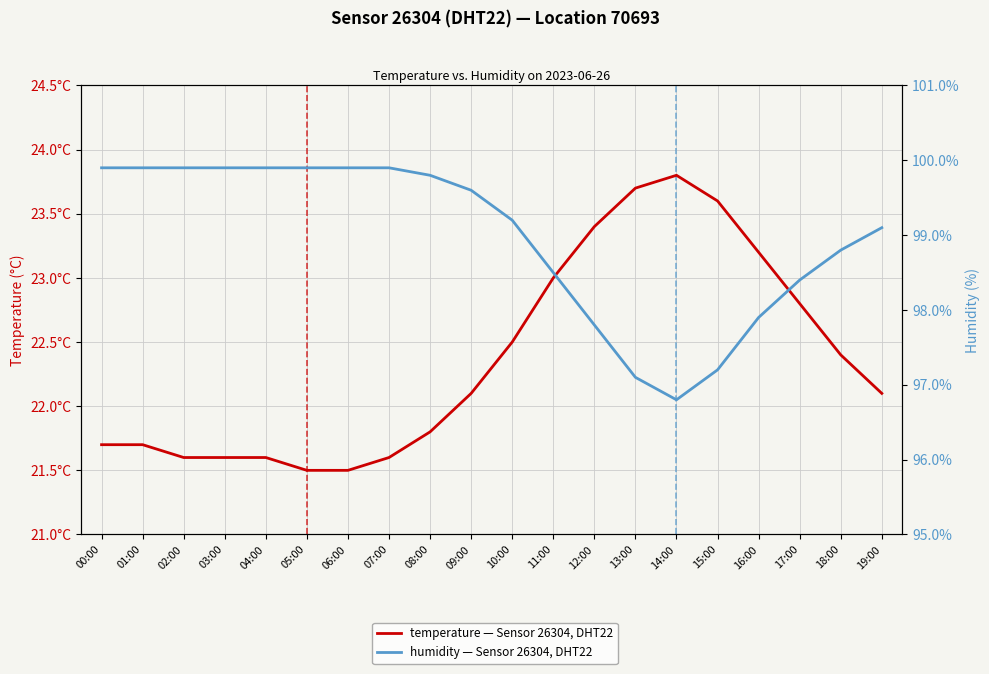

Which series has the largest total across all categories?

humidity